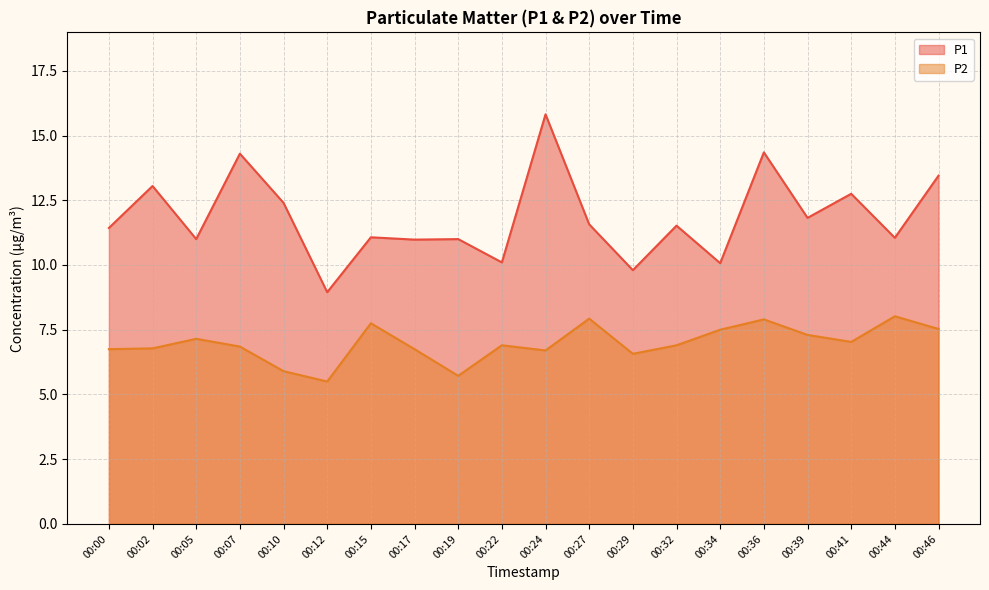

Which category has the lowest value in the P1 series?

00:12